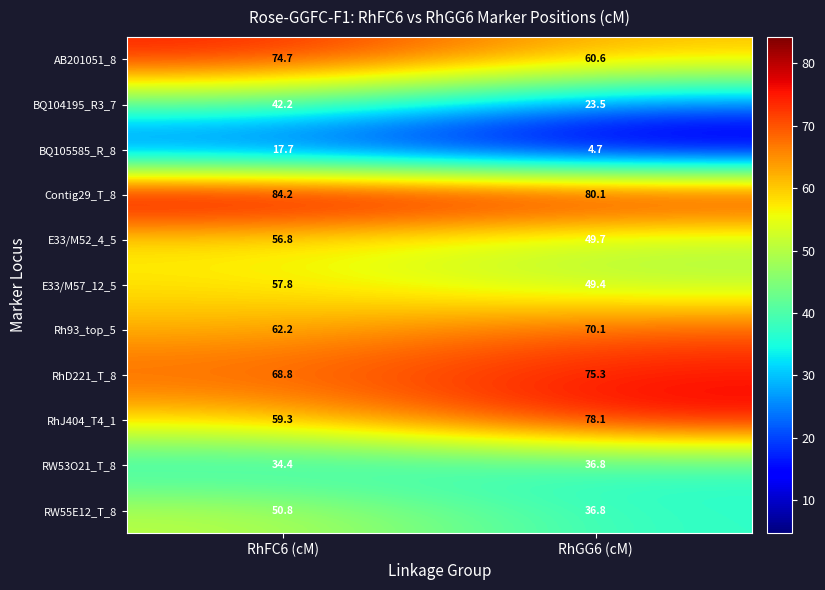

Reading left to right, what are all the values shown in this chart?

AB201051_8: RhFC6 (cM)=74.7	RhGG6 (cM)=60.6
BQ104195_R3_7: RhFC6 (cM)=42.2	RhGG6 (cM)=23.5
BQ105585_R_8: RhFC6 (cM)=17.7	RhGG6 (cM)=4.7
Contig29_T_8: RhFC6 (cM)=84.2	RhGG6 (cM)=80.1
E33/M52_4_5: RhFC6 (cM)=56.8	RhGG6 (cM)=49.7
E33/M57_12_5: RhFC6 (cM)=57.8	RhGG6 (cM)=49.4
Rh93_top_5: RhFC6 (cM)=62.2	RhGG6 (cM)=70.1
RhD221_T_8: RhFC6 (cM)=68.8	RhGG6 (cM)=75.3
RhJ404_T4_1: RhFC6 (cM)=59.3	RhGG6 (cM)=78.1
RW53O21_T_8: RhFC6 (cM)=34.4	RhGG6 (cM)=36.8
RW55E12_T_8: RhFC6 (cM)=50.8	RhGG6 (cM)=36.8